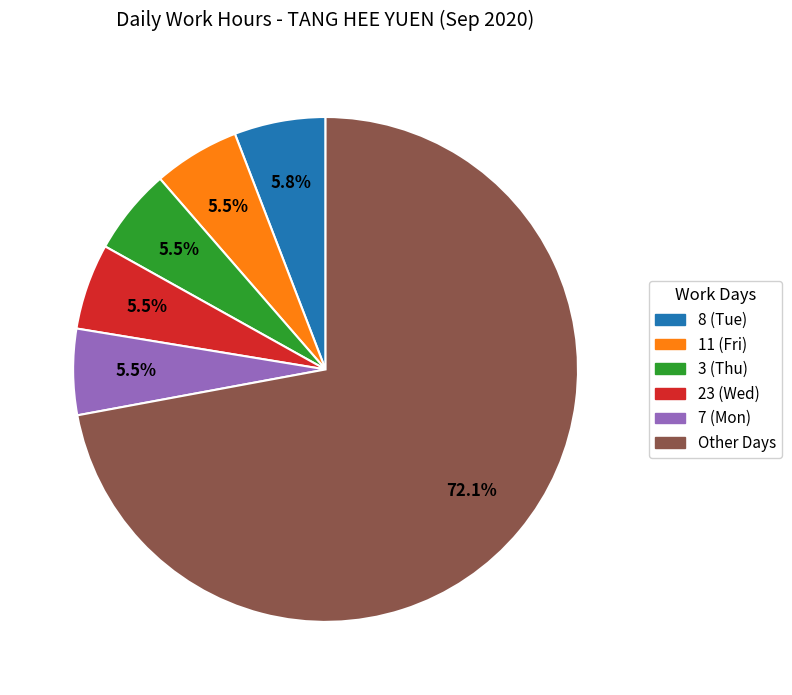

How many slices are in this pie chart?

6